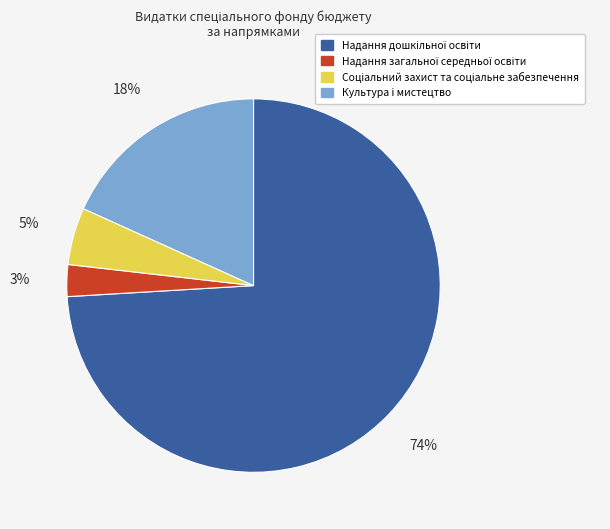

Does any single category account for the majority?

Yes